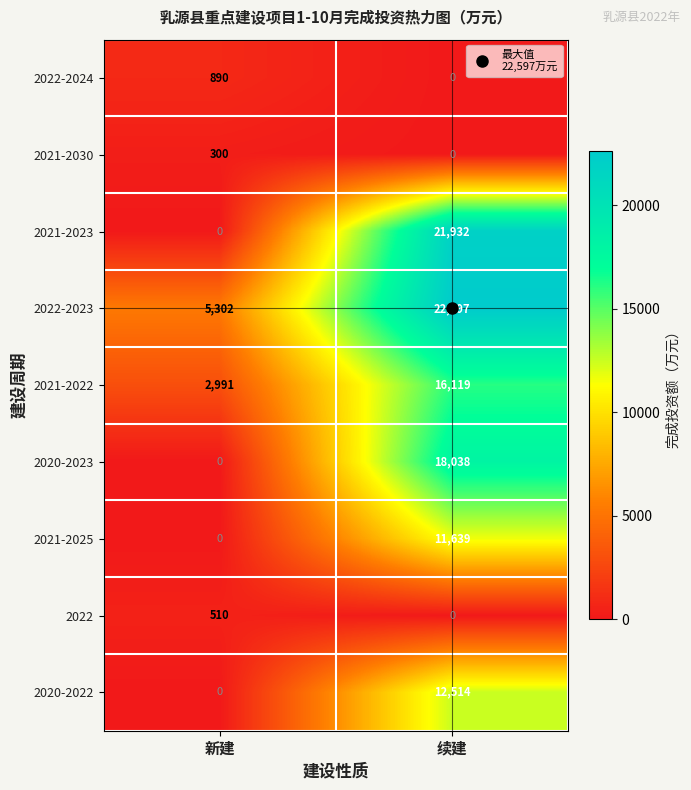

What is the total value across all series at 续建?

102839